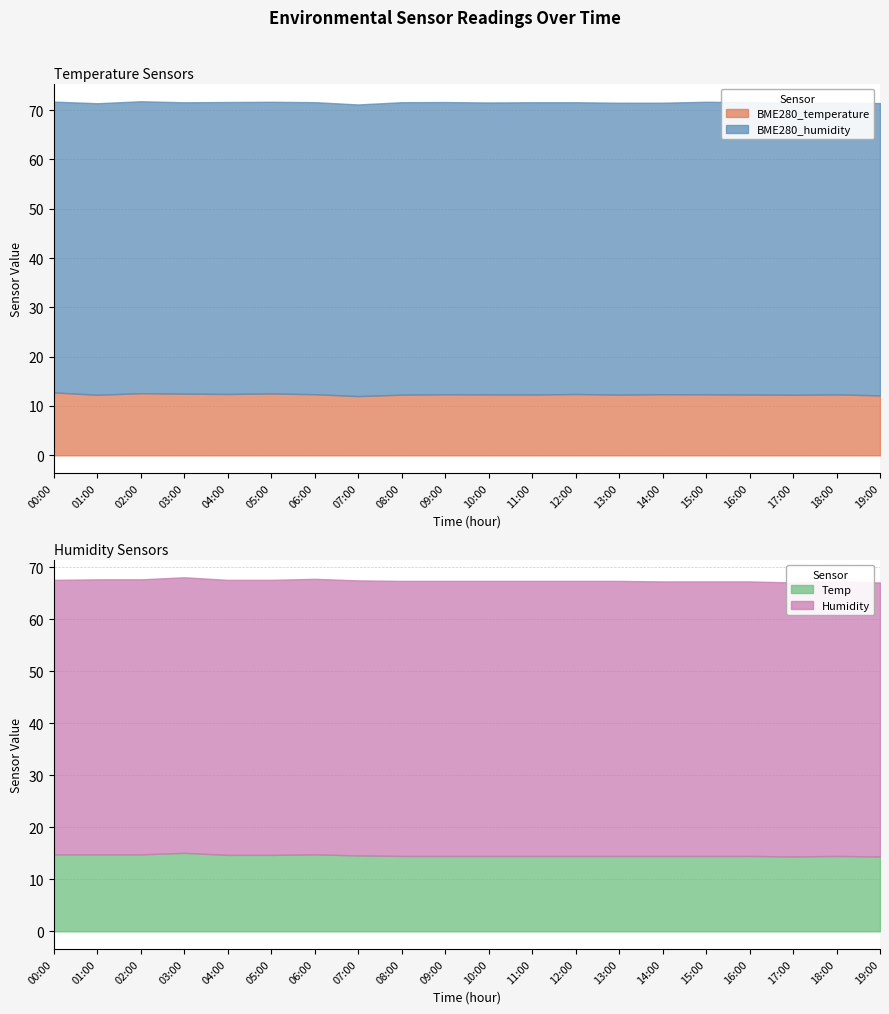

What is the label of the 5th point from the left?

04:00